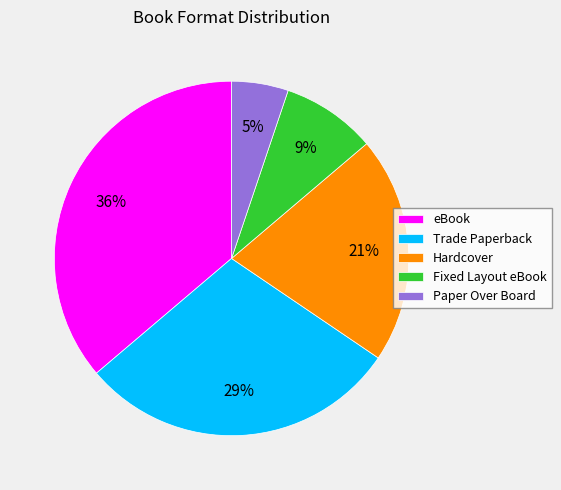

True or false: Hardcover accounts for 21% of the total.

True